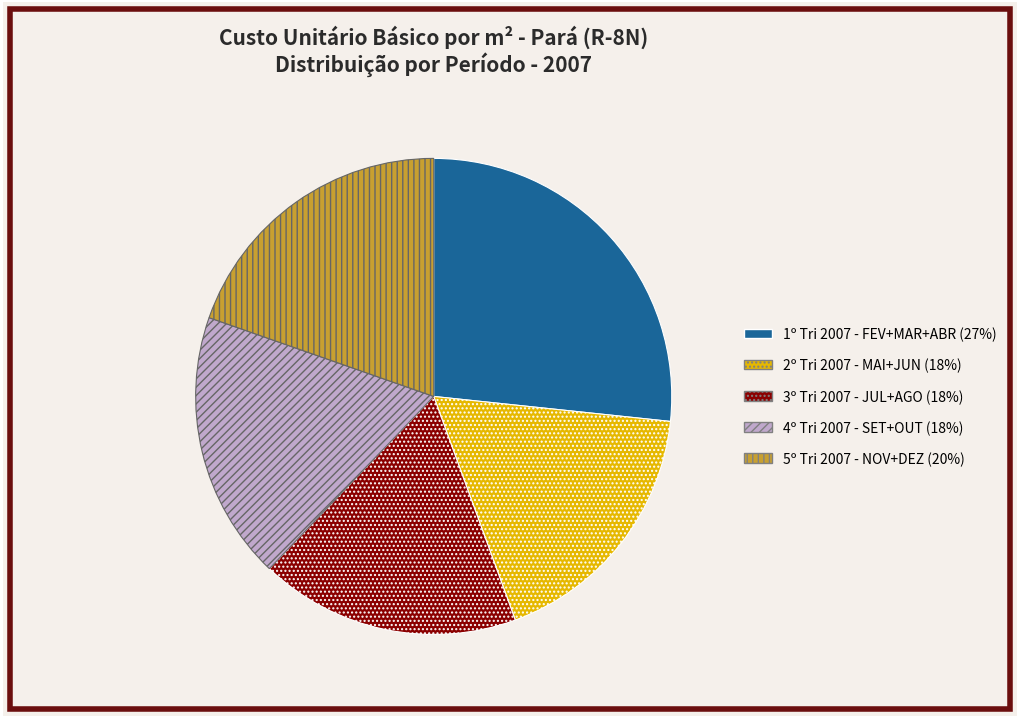

Is there a majority slice in this chart?

No